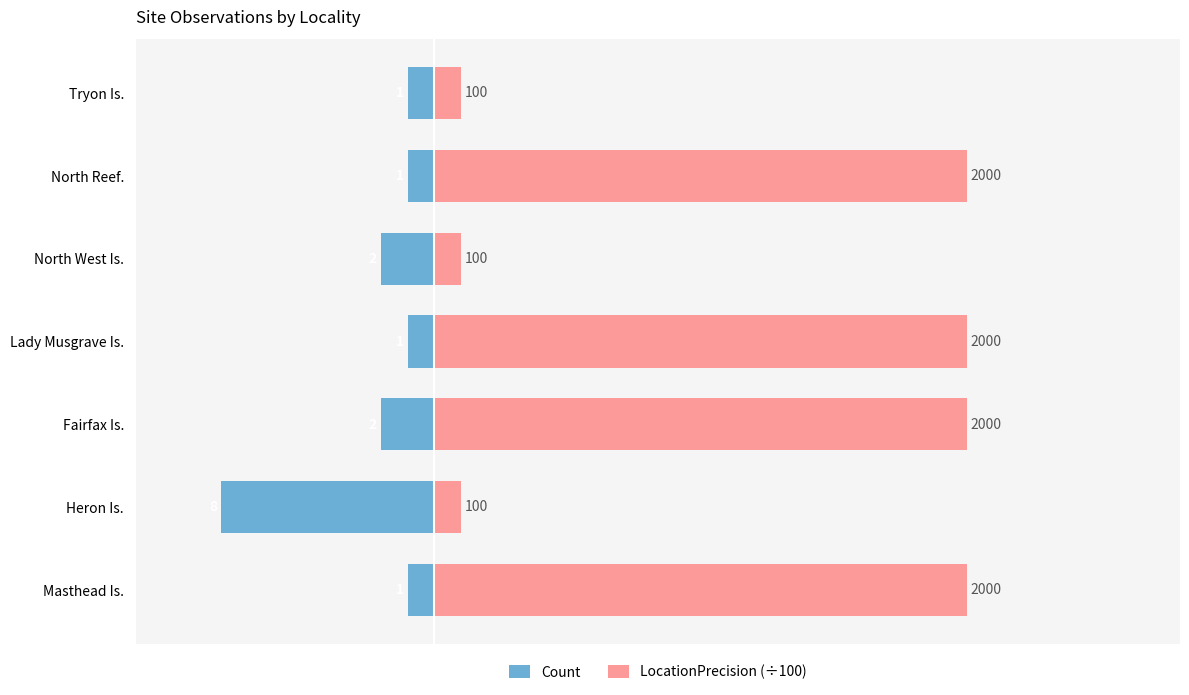

What is the value of the Count bar at the 4th from the left?

-1